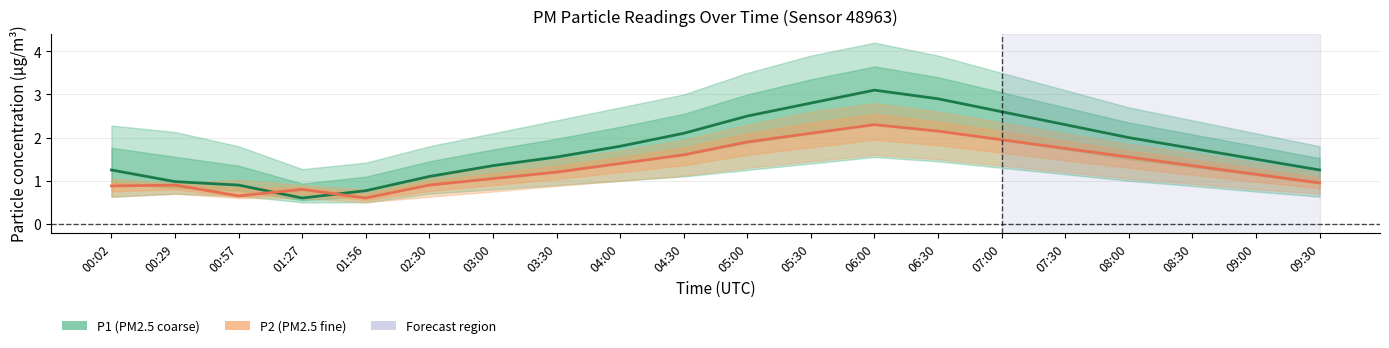

Is the value of P2 at 04:00 greater than the value of P1 at 07:00?

No